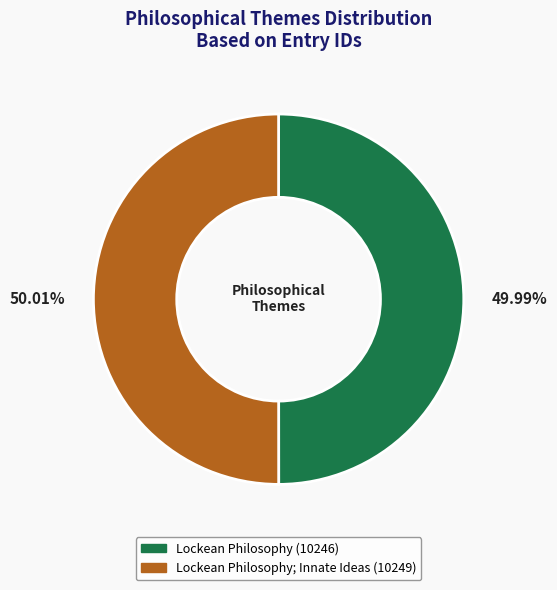

Does any single category account for the majority?

Yes